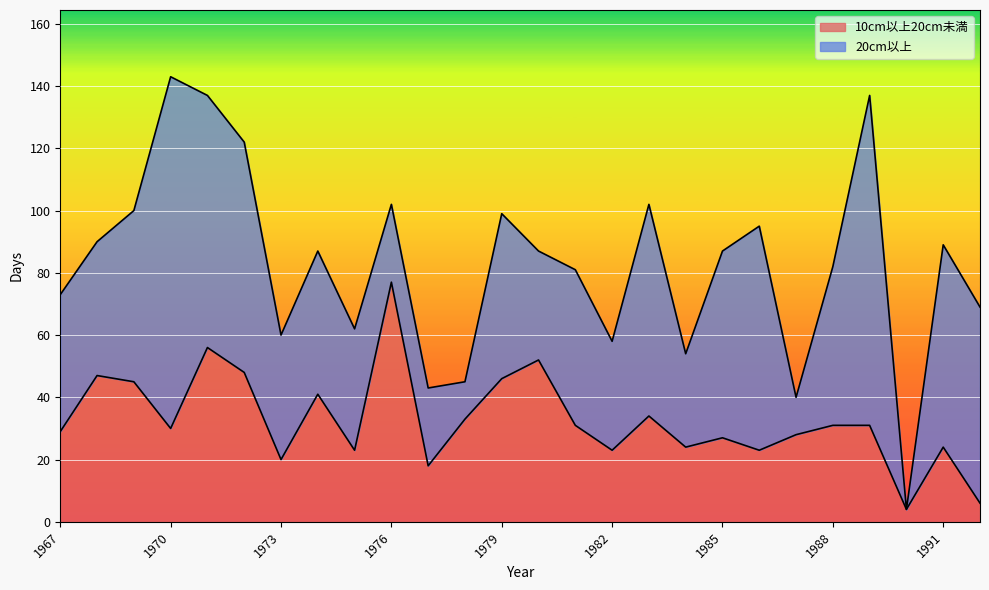

How many interior local valleys (lower than both neighbors) does the data have?

8